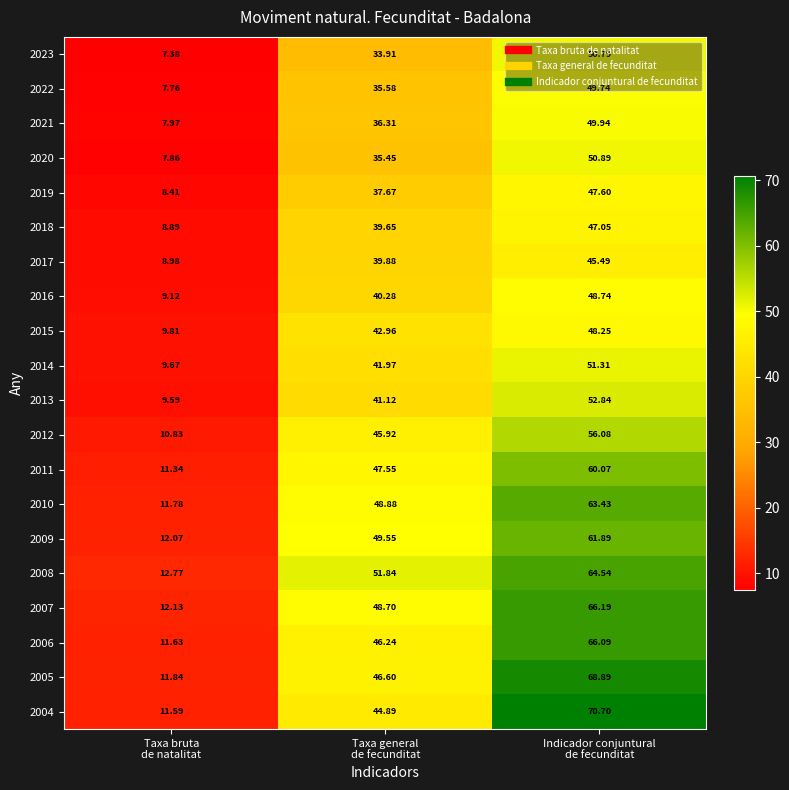

How many series are shown in this chart?

20